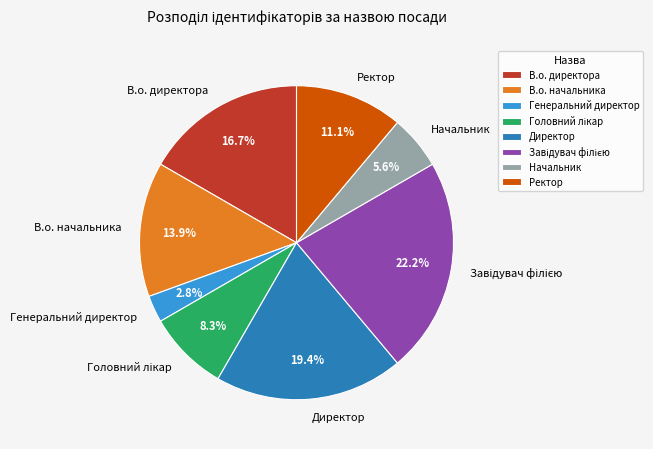

Which category has the smallest portion of the pie?

Генеральний директор